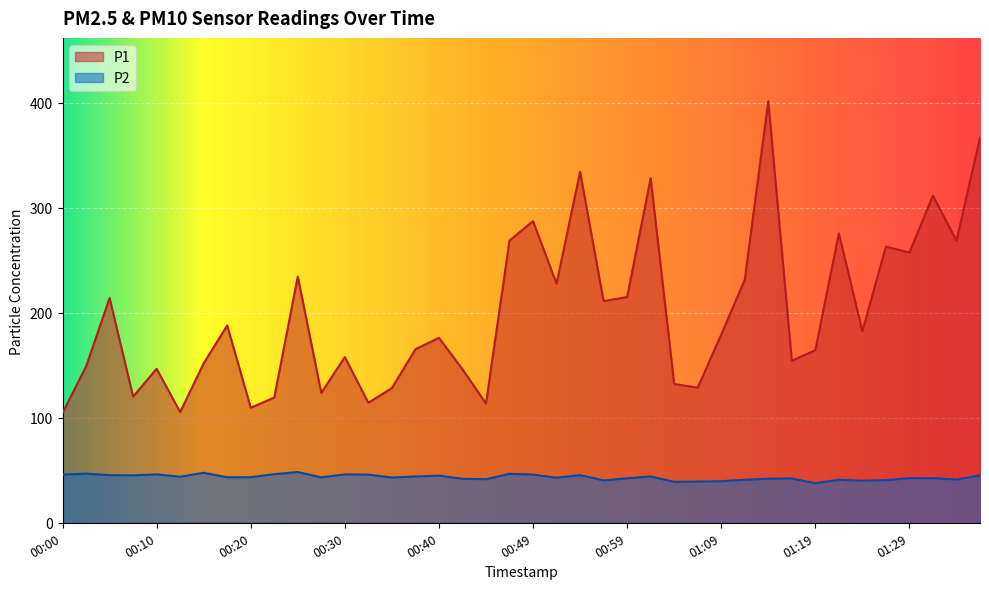

What position from the right is 00:37?

25